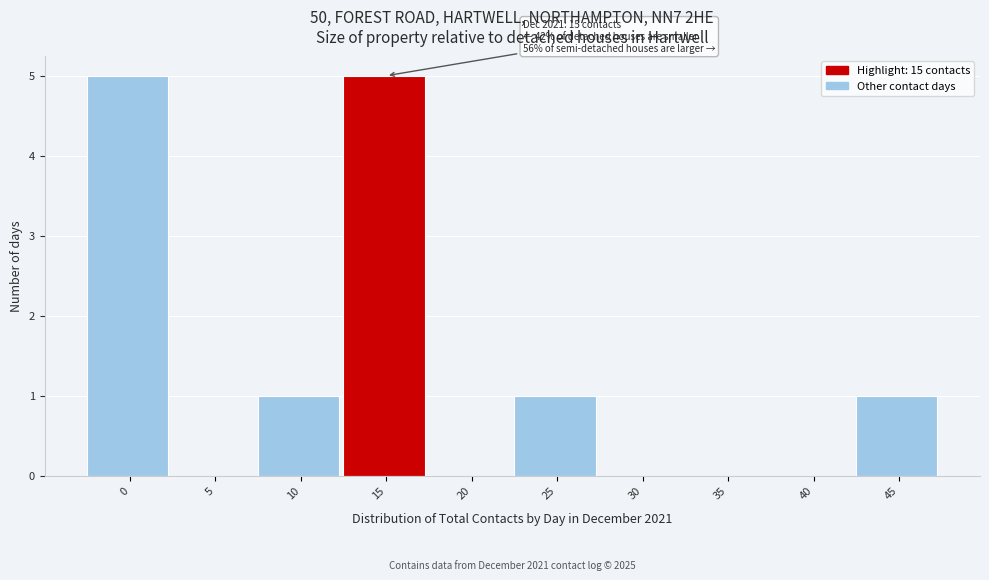

Reading left to right, transcribe all the data shown in this chart.

0=5	5=0	10=1	15=5	20=0	25=1	30=0	35=0	40=0	45=1